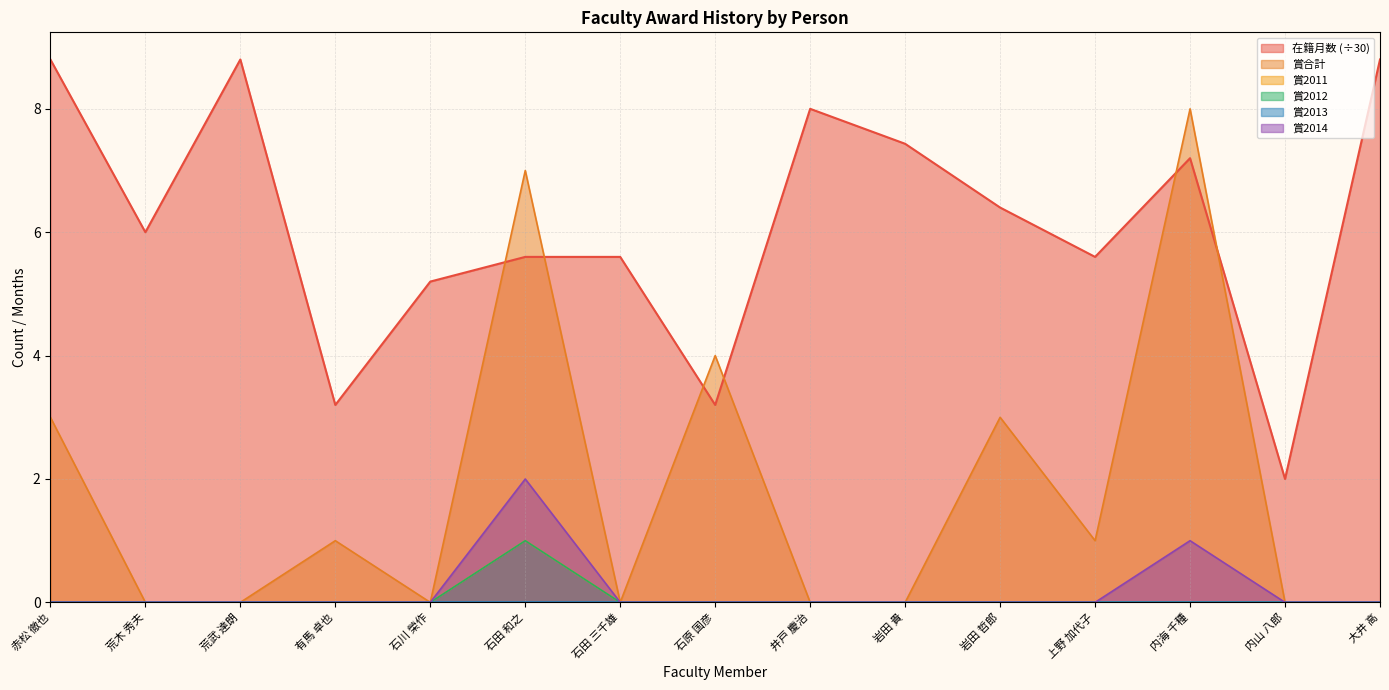

What position from the right is 石原 国彦?

8